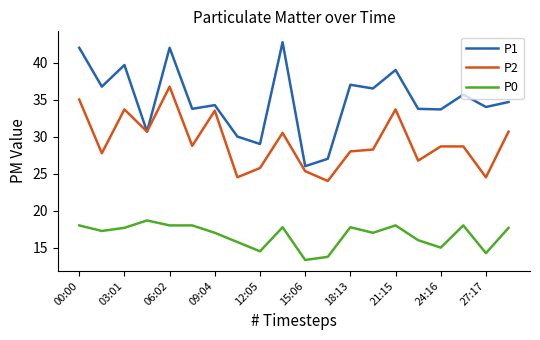

True or false: P2 and P0 intersect in this chart.

False